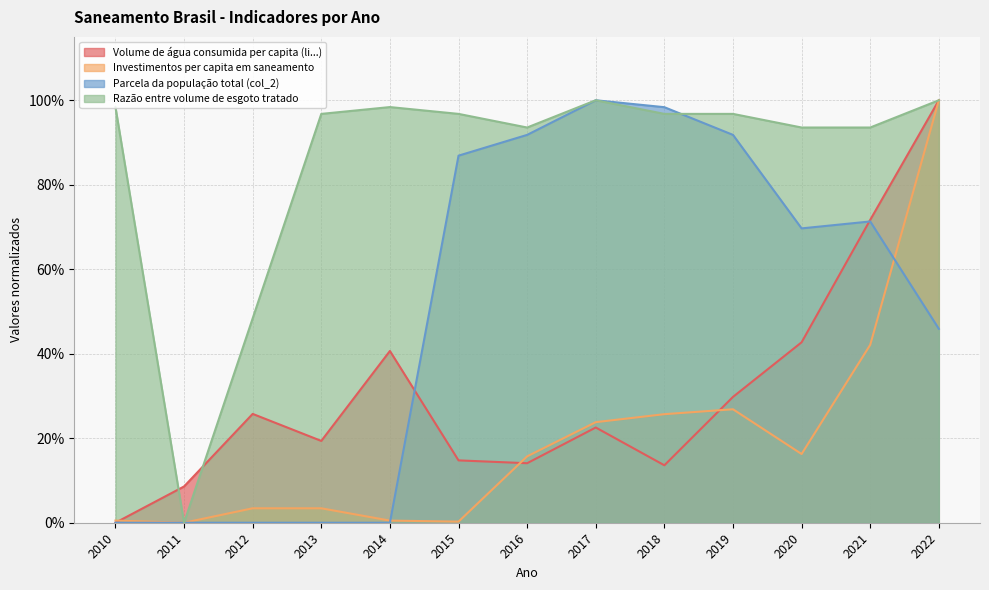

List the series in order of their peak value, highest first.

Volume de água consumida per capita (li...), Investimentos per capita em saneamento, Parcela da população total (col_2), Razão entre volume de esgoto tratado